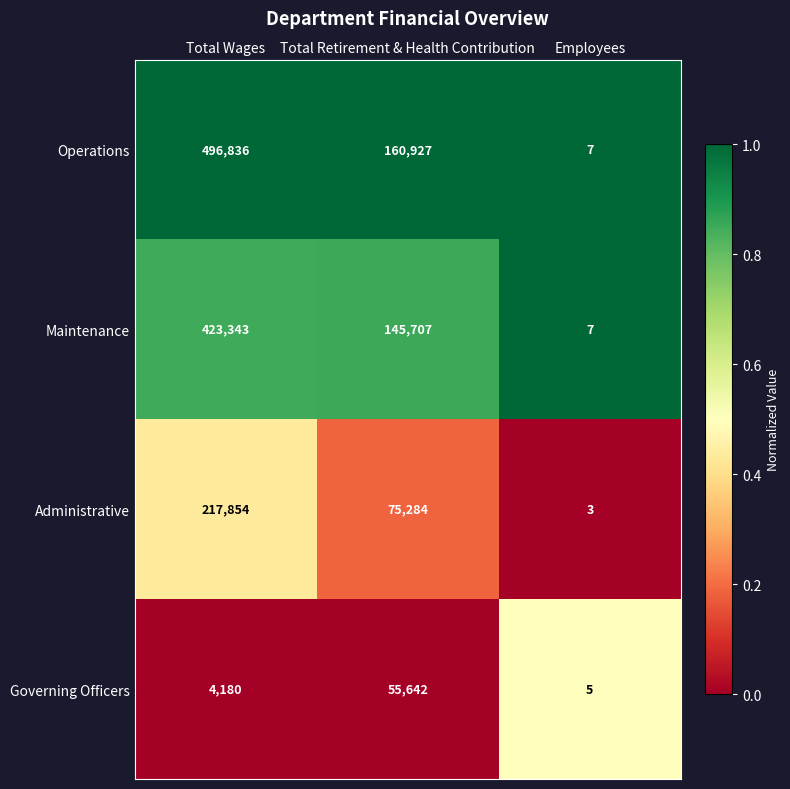

Which category has the highest value in the Maintenance series?

Total Wages